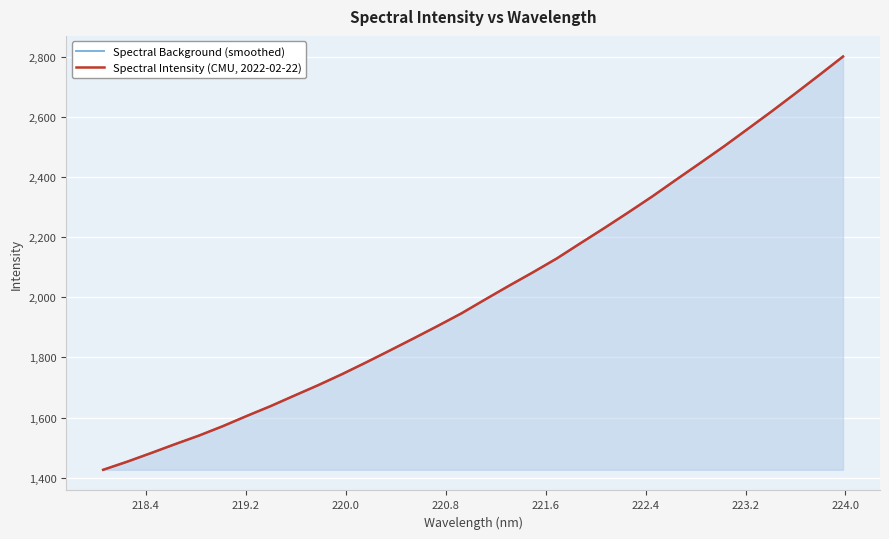

True or false: Spectral Intensity (CMU, 2022-02-22) and Spectral Background (smoothed) cross at least once.

False